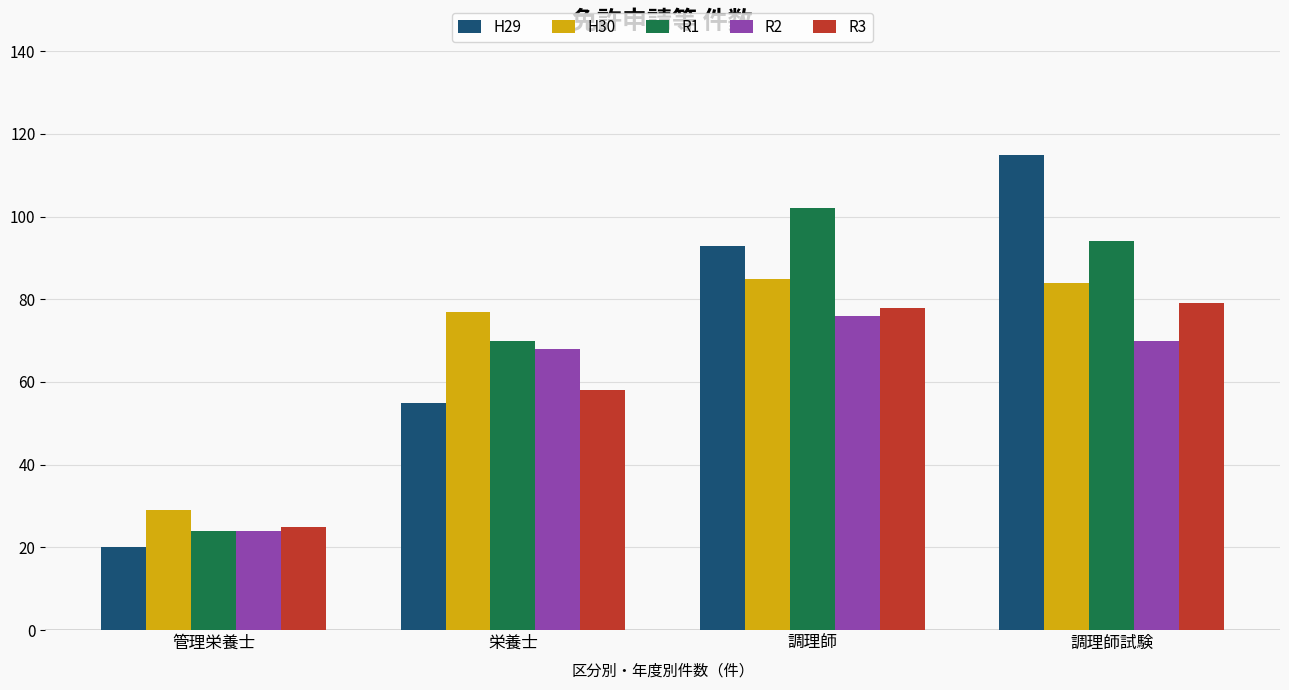

How many R1 values are between 70 and 102?

3